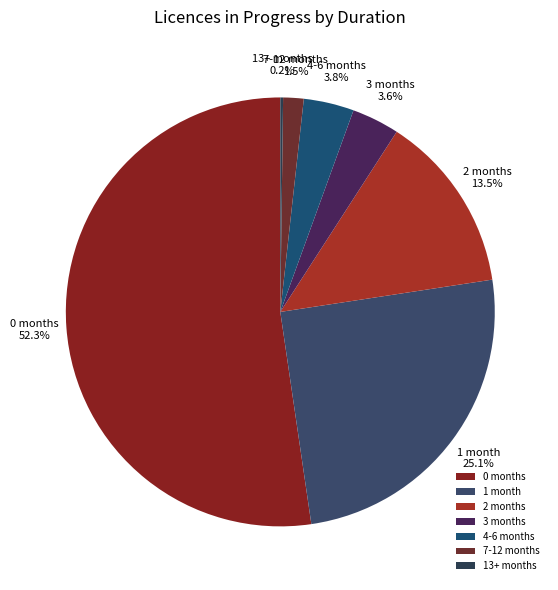

Does any single category account for the majority?

Yes